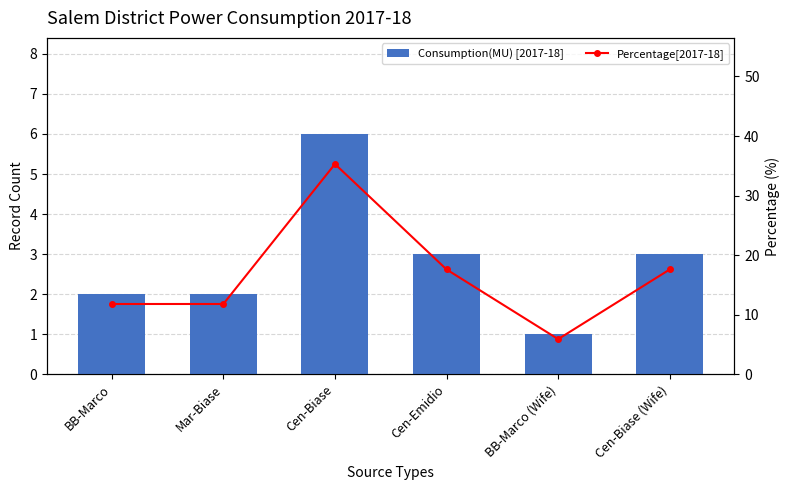

The value of Consumption(MU) [2017-18] at Cen-Biase (Wife) is 1.3. True or false?

False